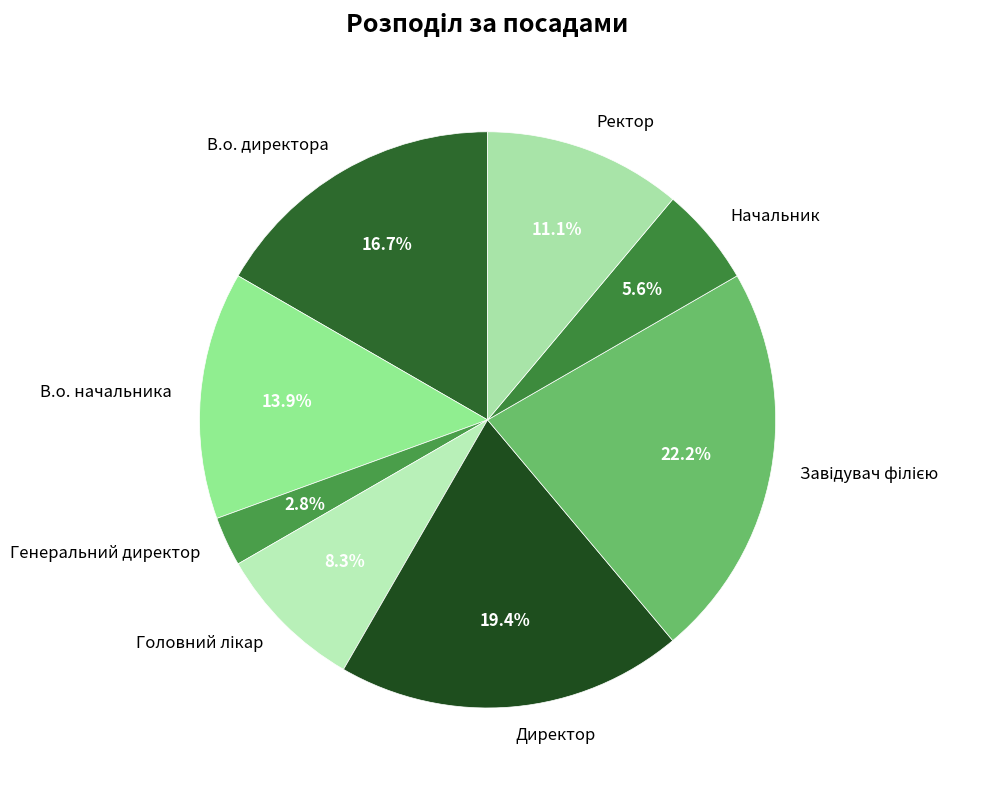

Which slice is the smallest?

Генеральний директор